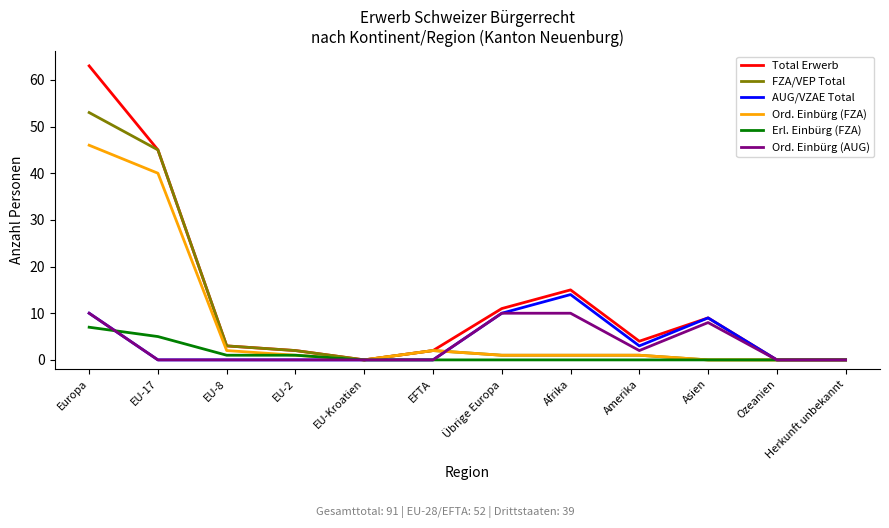

How many lines are shown in the chart?

6